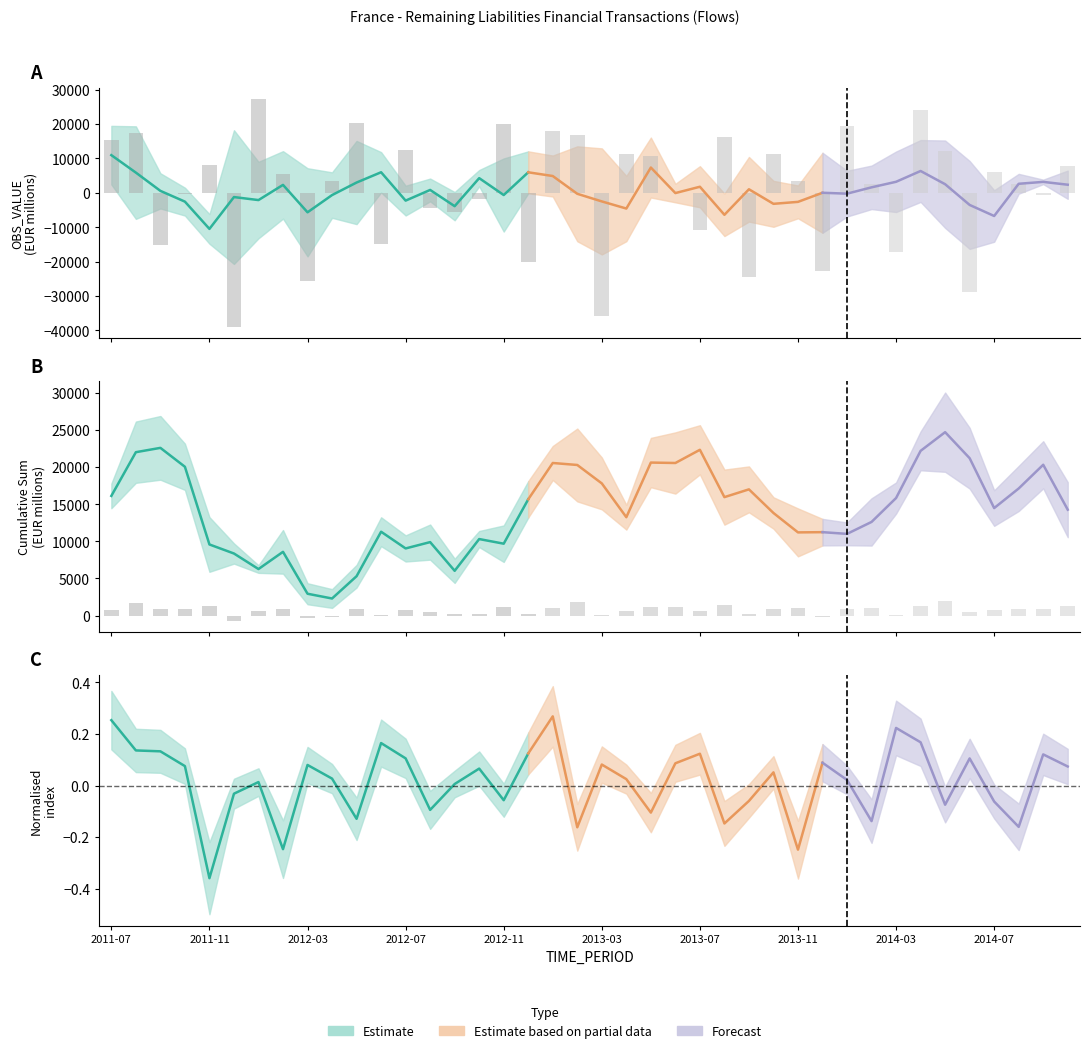

At which label is the value closest to -5847?

2012-09